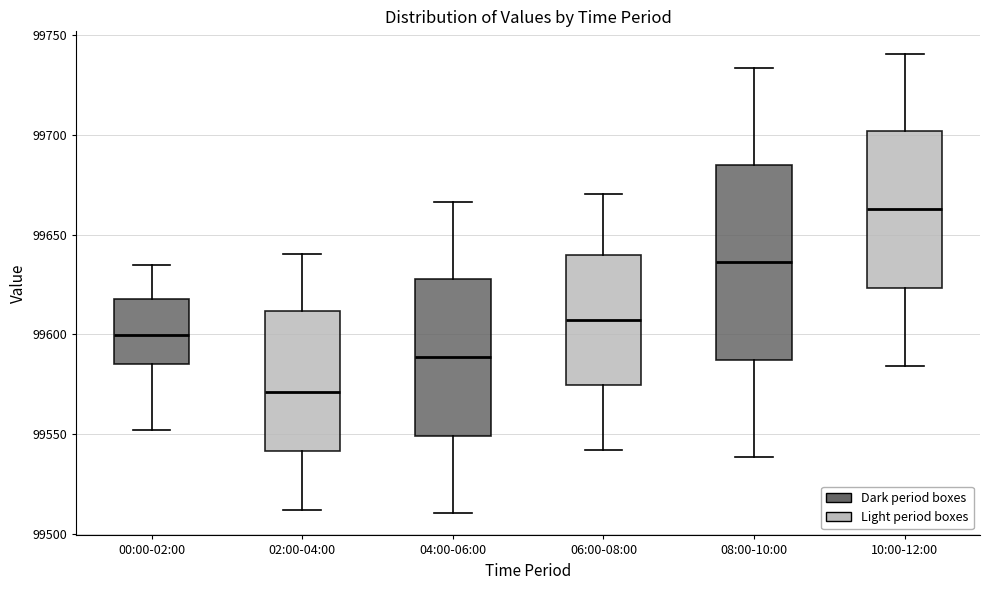

Comparing the boxes themselves (not the whiskers), which one is the tallest?

08:00-10:00